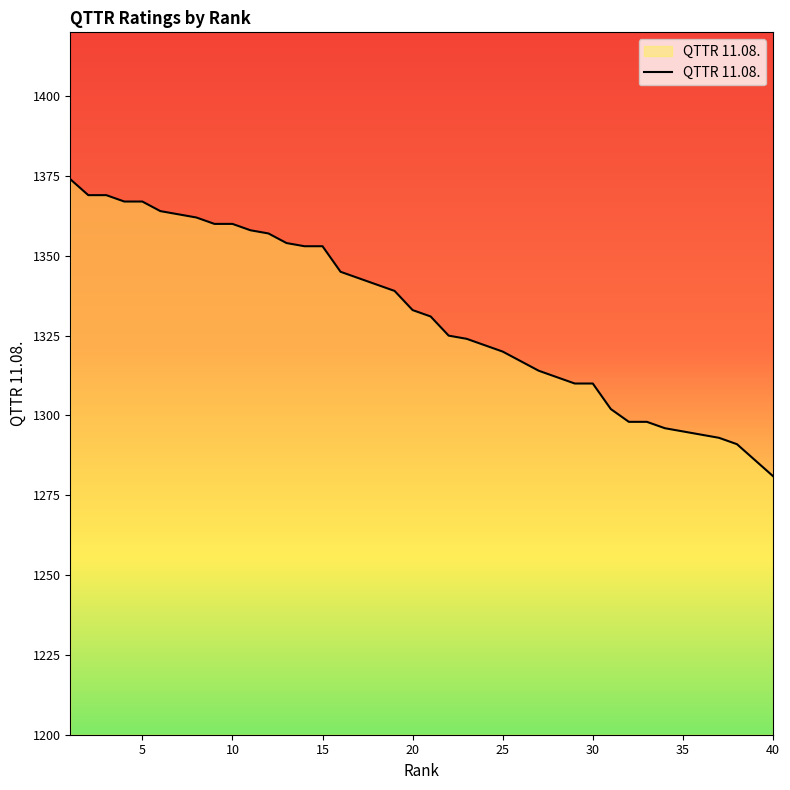

Reading right to left, transcribe all the data shown in this chart.

1281	1286	1291	1293	1294	1295	1296	1298	1298	1302	1310	1310	1312	1314	1317	1320	1322	1324	1325	1331	1333	1339	1341	1343	1345	1353	1353	1354	1357	1358	1360	1360	1362	1363	1364	1367	1367	1369	1369	1374